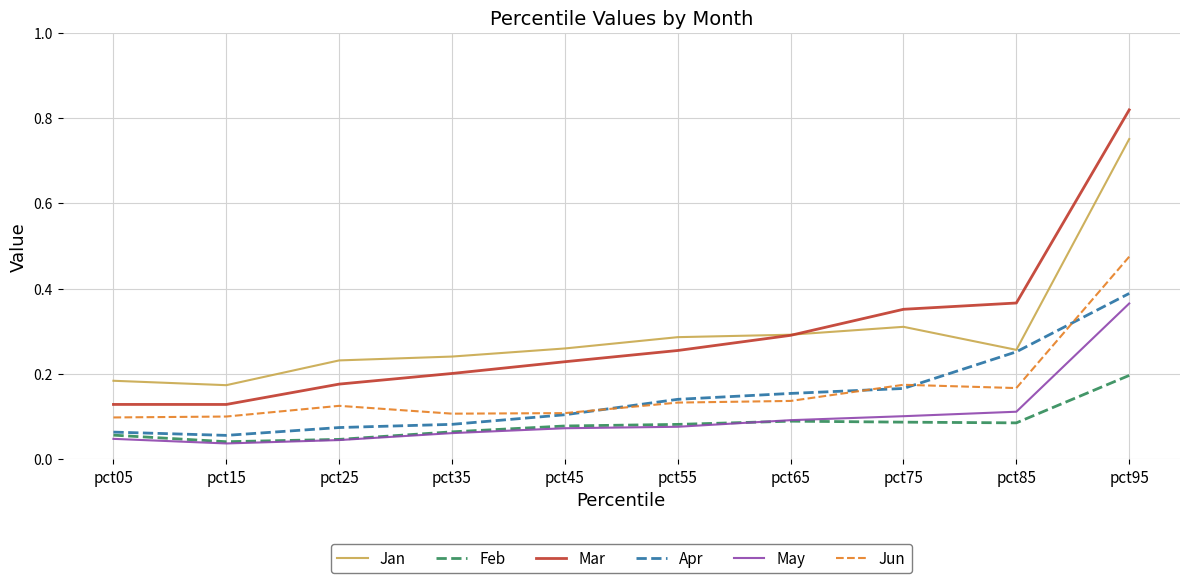

At which label does Jan reach its peak?

pct95